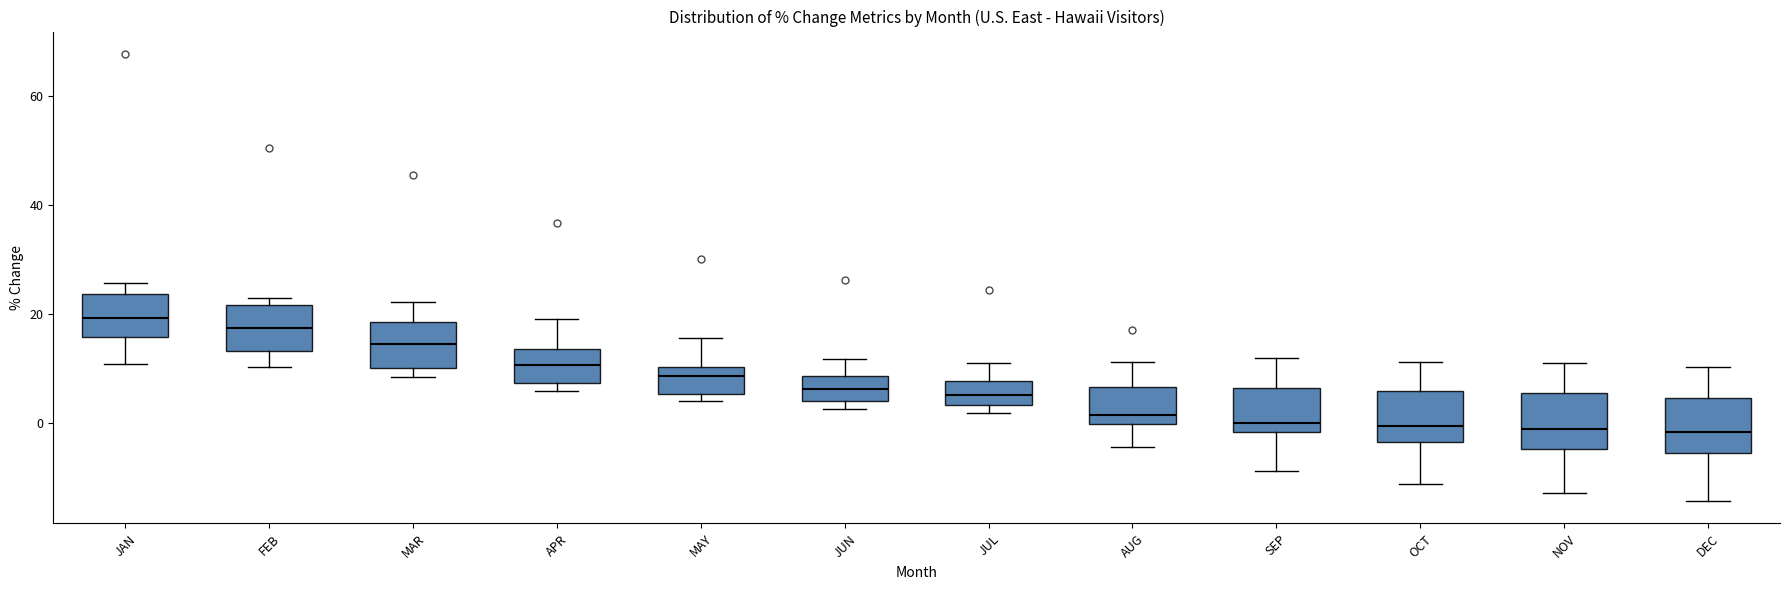

Reading left to right, read every box against the y-axis: the position of its median line, the range the box covers, and the ends of its whiskers. The values are not printed on the chart, so give them approximately, as read against the axis.

JAN: median 20, box 16 to 24, whiskers 10 to 26
FEB: median 18, box 14 to 22, whiskers 10 to 22 (just above the box's upper edge)
MAR: median 14, box 10 to 18, whiskers 8 to 22
APR: median 10, box 8 to 14, whiskers 6 to 20
MAY: median 8, box 6 to 10, whiskers 4 to 16
JUN: median 6, box 4 to 8, whiskers 2 to 12
JUL: median 6, box 4 to 8, whiskers 2 to 12
AUG: median 2, box 0 to 6, whiskers -4 to 12
SEP: median 0, box -2 to 6, whiskers -8 to 12
OCT: median 0, box -4 to 6, whiskers -12 to 12
NOV: median -2, box -4 to 6, whiskers -12 to 10
DEC: median -2, box -6 to 4, whiskers -14 to 10